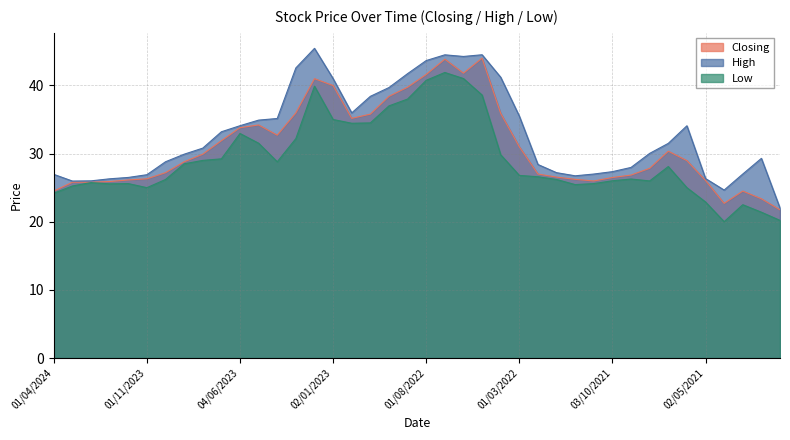

At which category is the sum across all series the highest?

03/07/2022